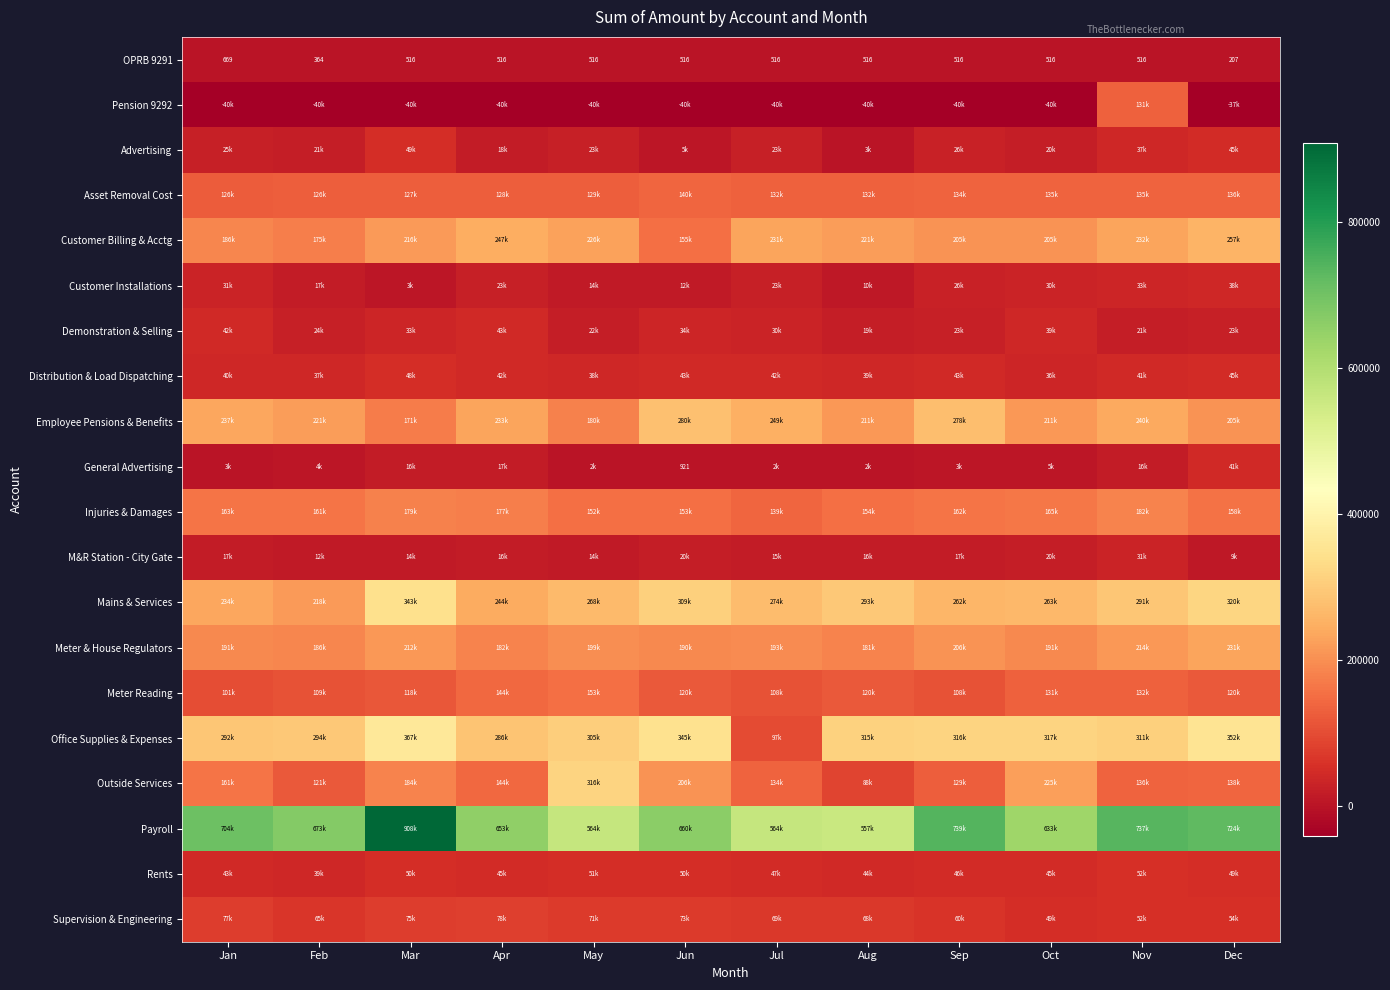

What is the total value across all series at Apr?

2689167